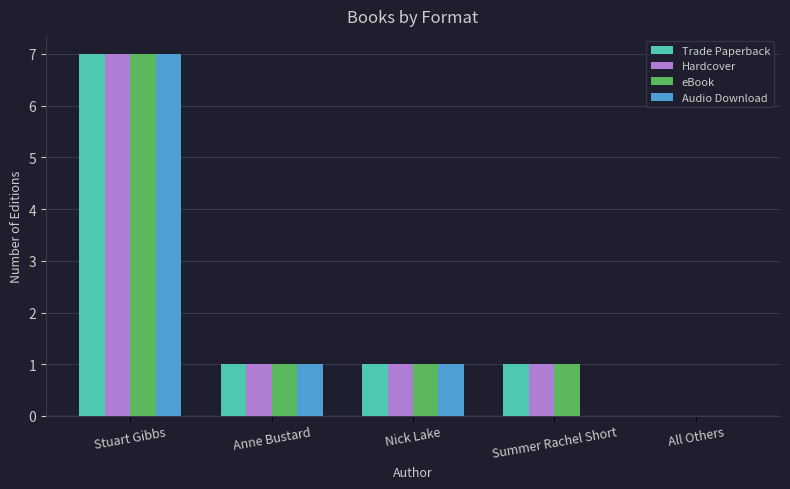

At which category does the chart reach its peak across all series?

Stuart Gibbs